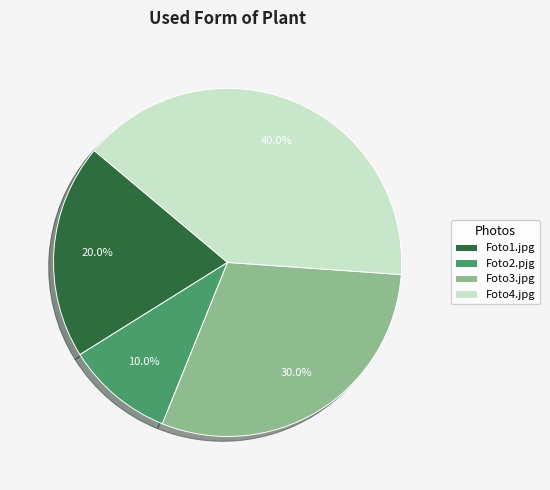

Rank the categories by value from lowest to highest.

Foto2.pjg, Foto1.jpg, Foto3.jpg, Foto4.jpg